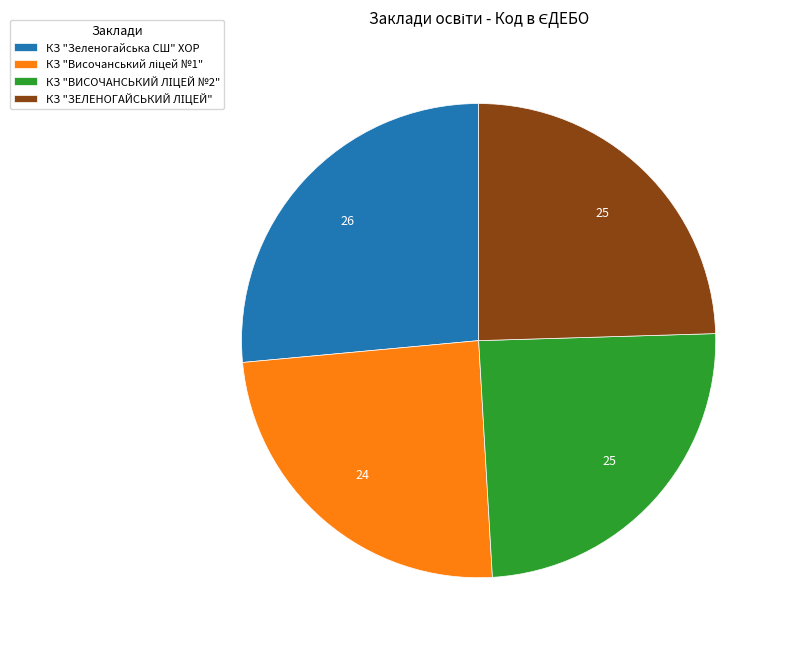

Is КЗ "Зеленогайська СШ" ХОР the majority of the pie?

No